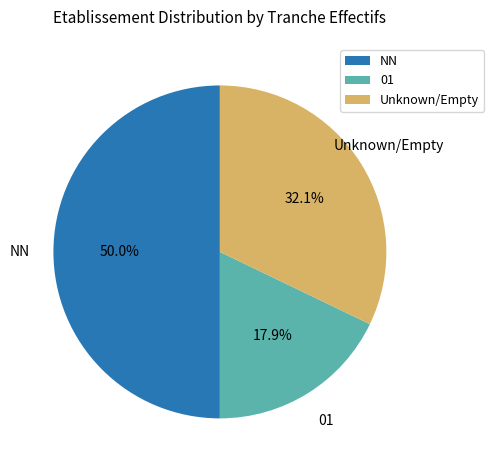

Which has a higher value, 01 or NN?

NN